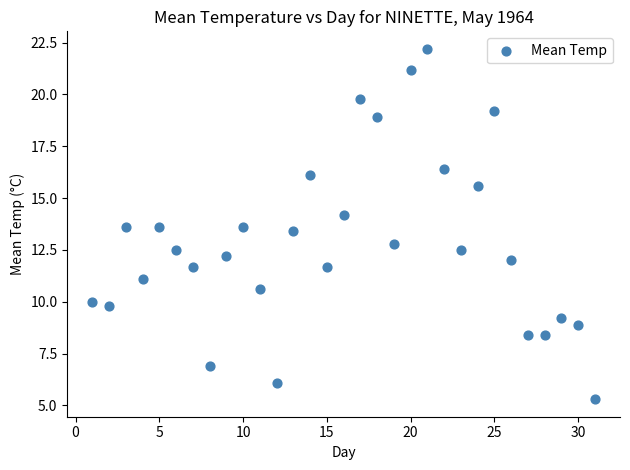

What is the range of X values (max minus min)?

30.0